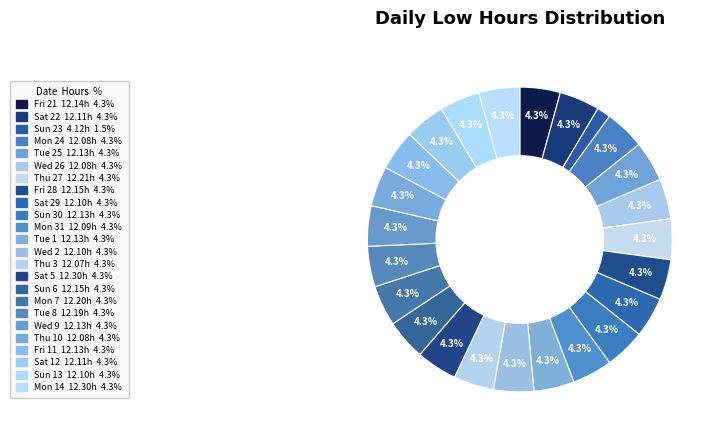

Which category has the smallest portion of the pie?

Sun 23